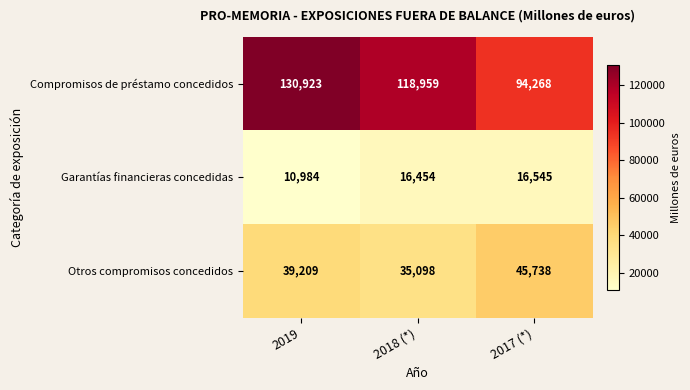

Reading right to left, transcribe all the data shown in this chart.

Compromisos de préstamo concedidos: 2017 (*)=94268	2018 (*)=118959	2019=130923
Garantías financieras concedidas: 2017 (*)=16545	2018 (*)=16454	2019=10984
Otros compromisos concedidos: 2017 (*)=45738	2018 (*)=35098	2019=39209